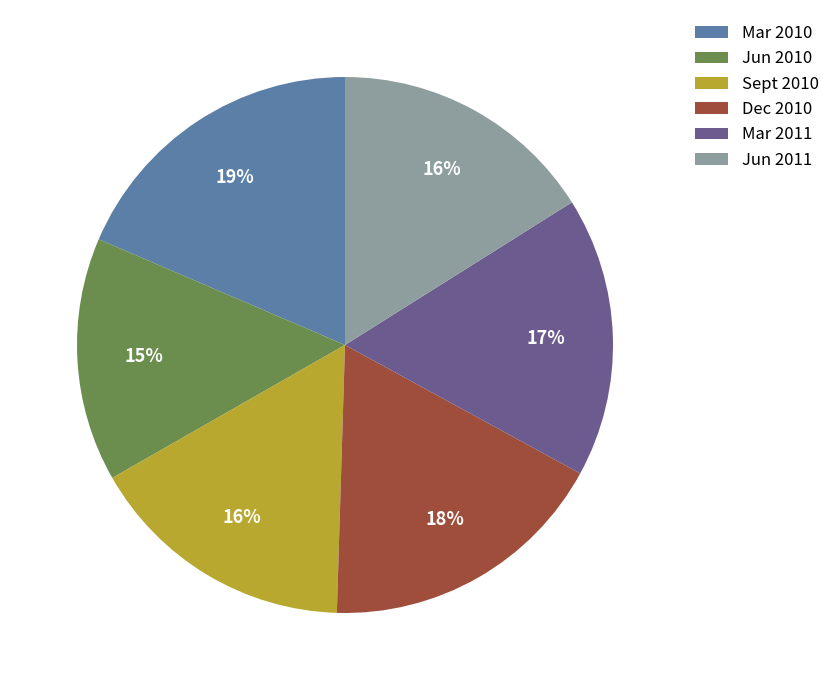

Is there a majority slice in this chart?

No